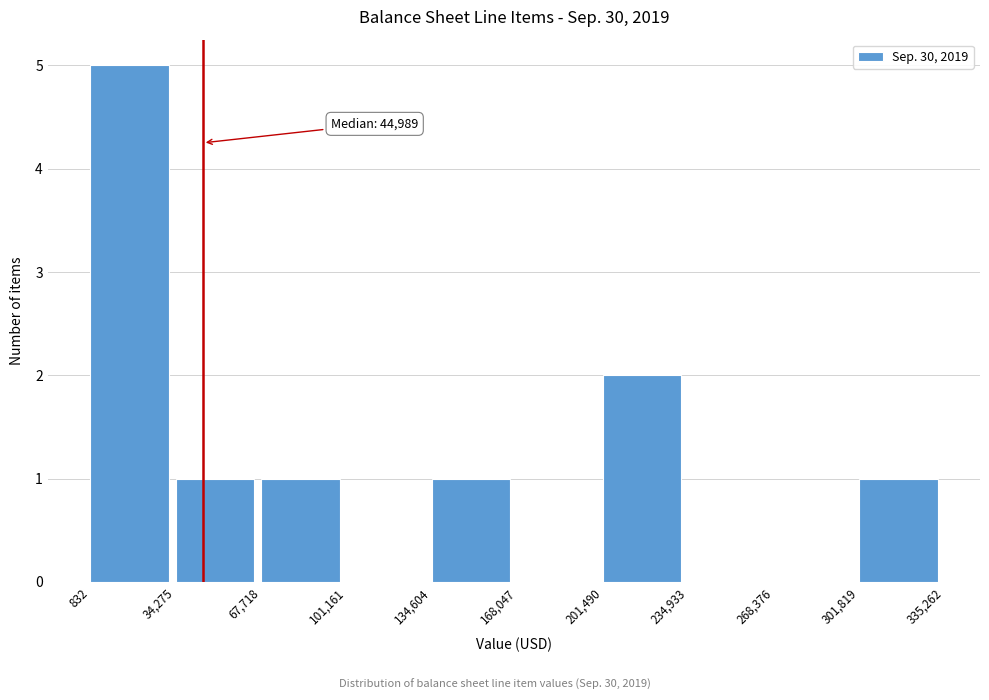

Which range on the x-axis has the tallest bar?

832 to 34,275